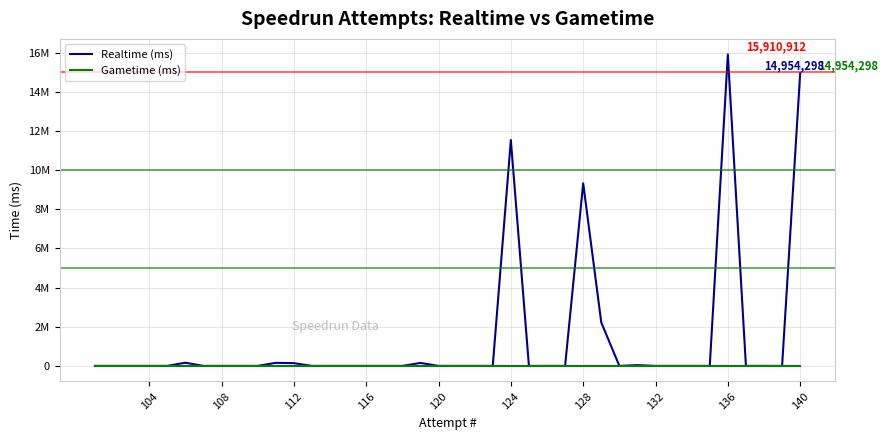

Rank the series by their average value, from lowest to highest.

Gametime (ms), Realtime (ms)